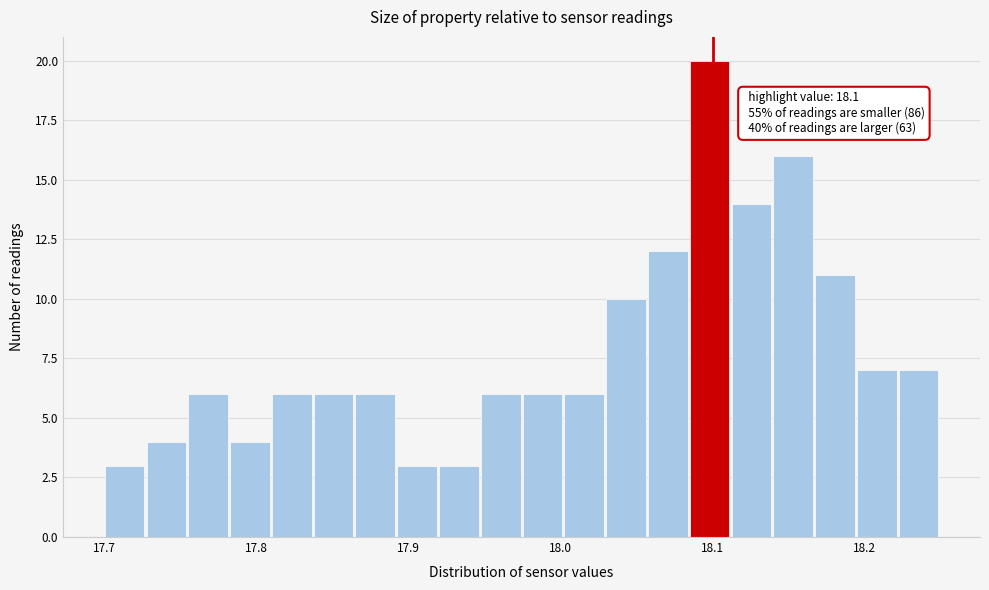

Read against the x-axis, roughly where is the centre of the tallest bar?

18.10